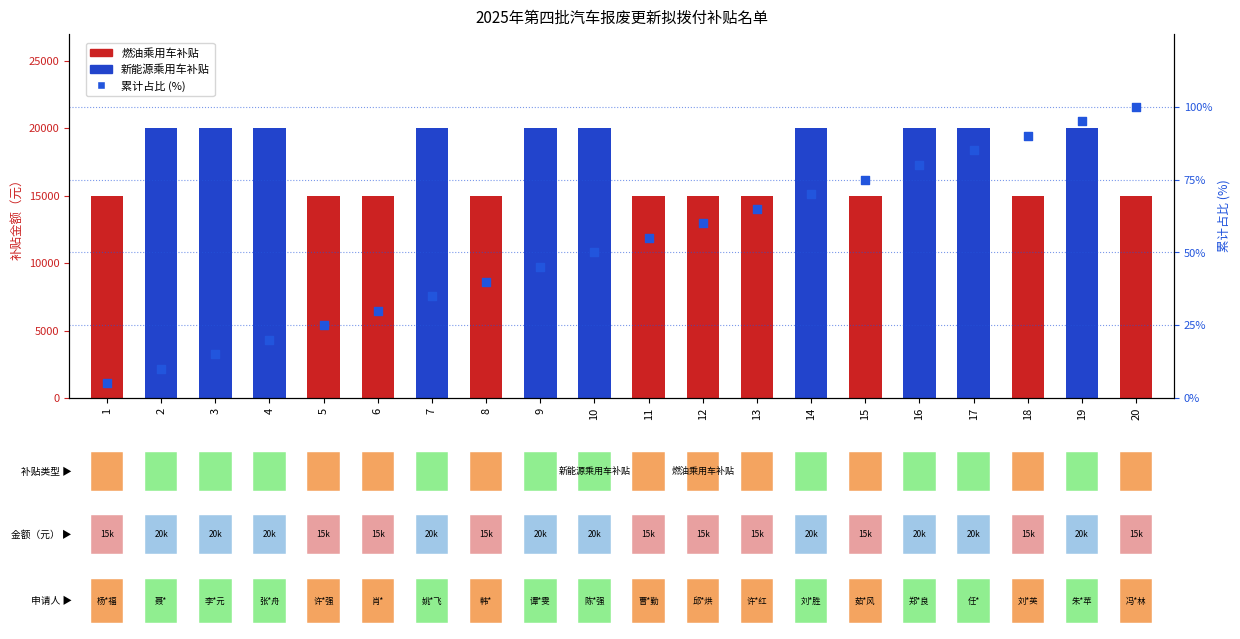

What is the change in value from 1 to 3?

+10.0